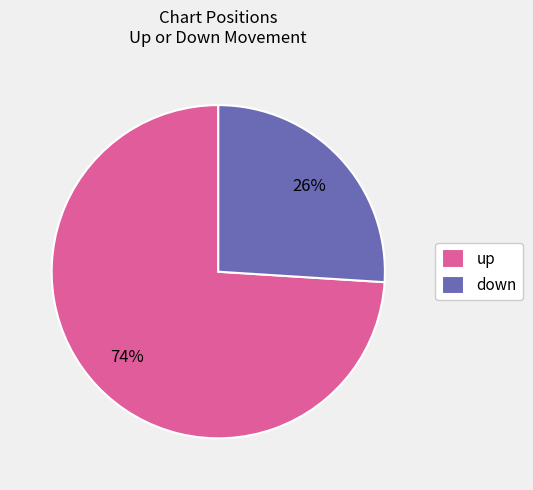

To the nearest percent, what is the average slice percentage?

50%